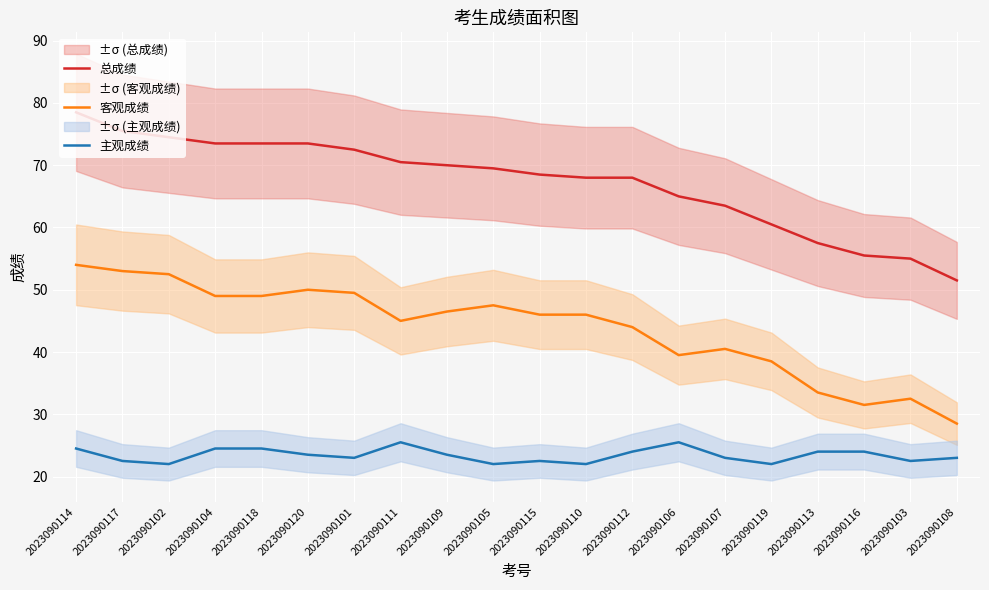

What is the label of the 18th point from the right?

2023090102